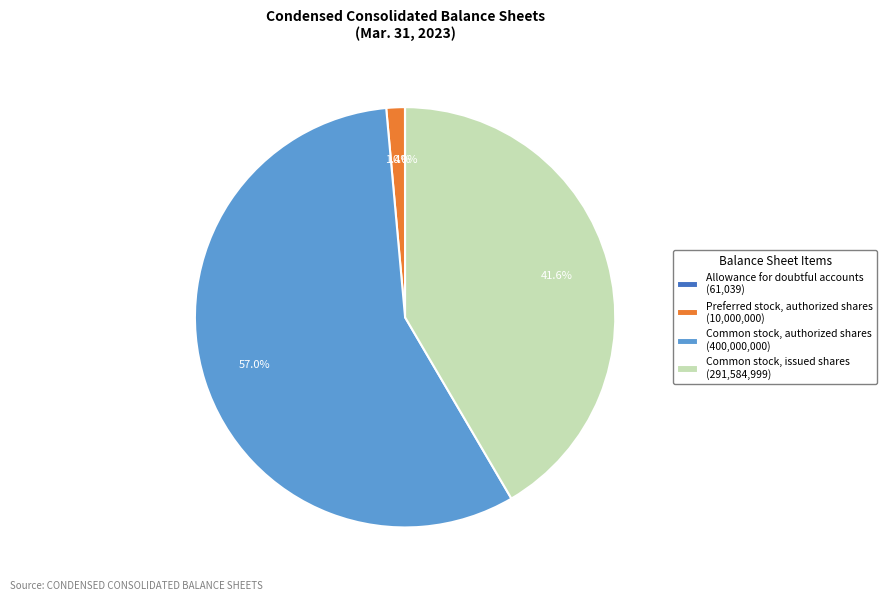

What is the largest slice in the pie chart?

Common stock, authorized shares (400,000,000)